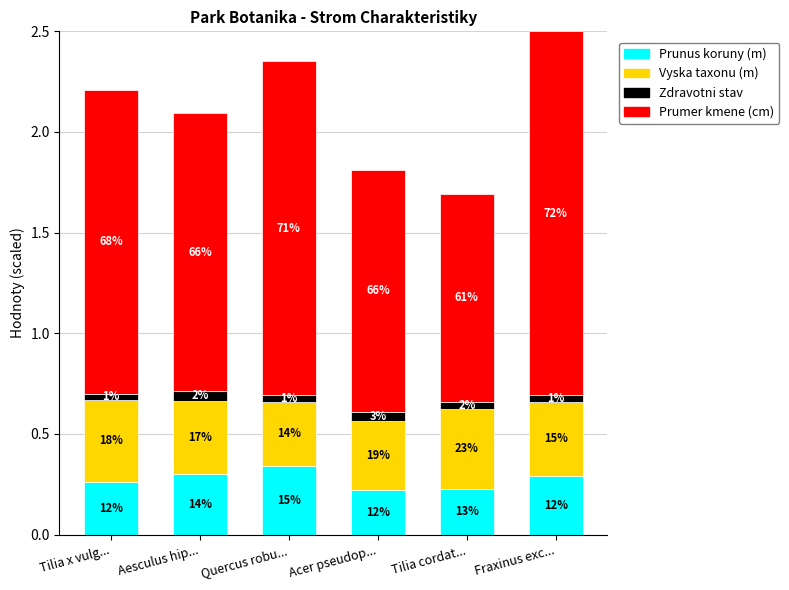

The value of Zdravotni stav at Fraxinus exc... is 0.0. True or false?

True